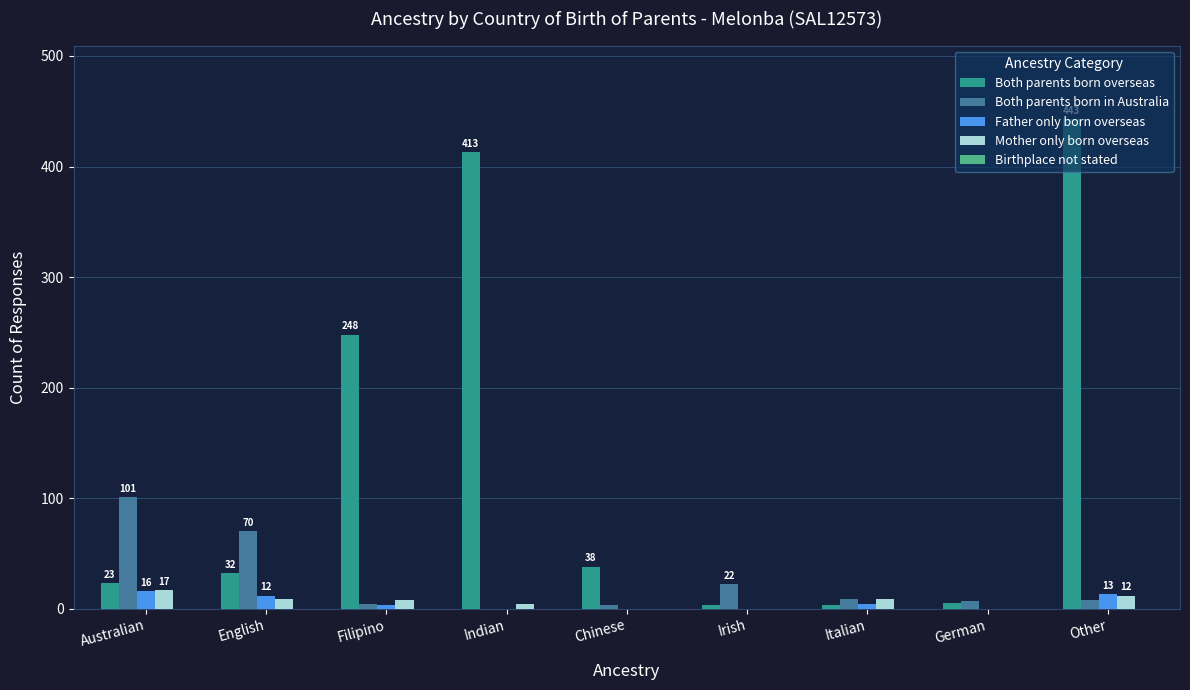

Does the chart contain stacked bars?

No